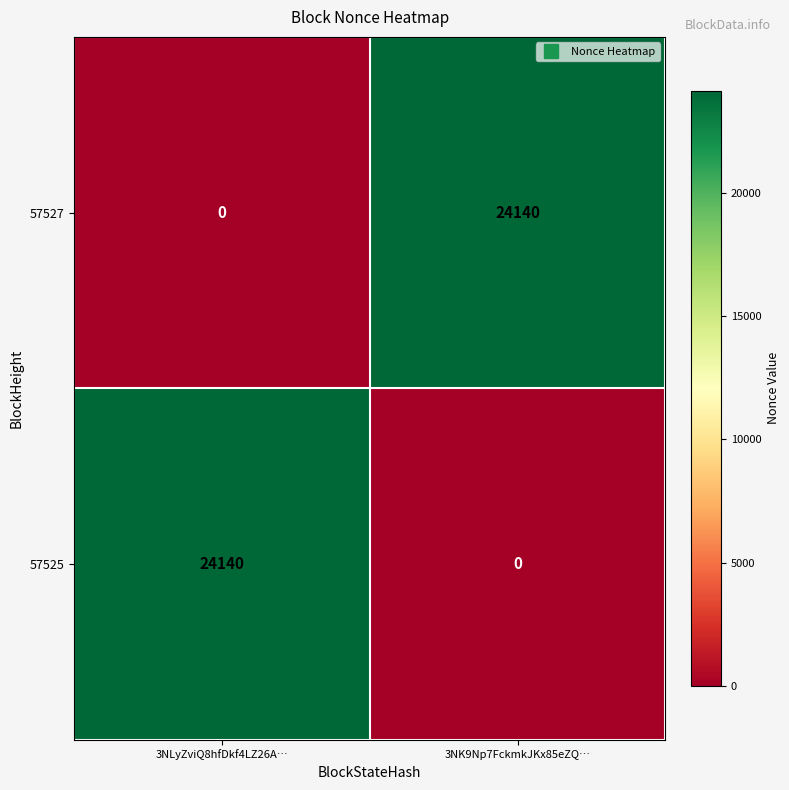

What is the difference between the highest and lowest values at 3NLyZviQ8hfDkf4LZ26A…?

24140